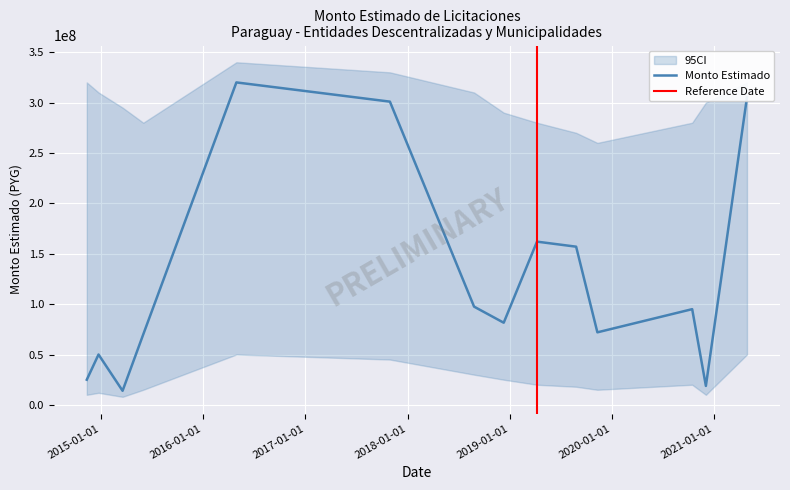

The chart shows a value of 43712935 at 2018-12-11. True or false?

False